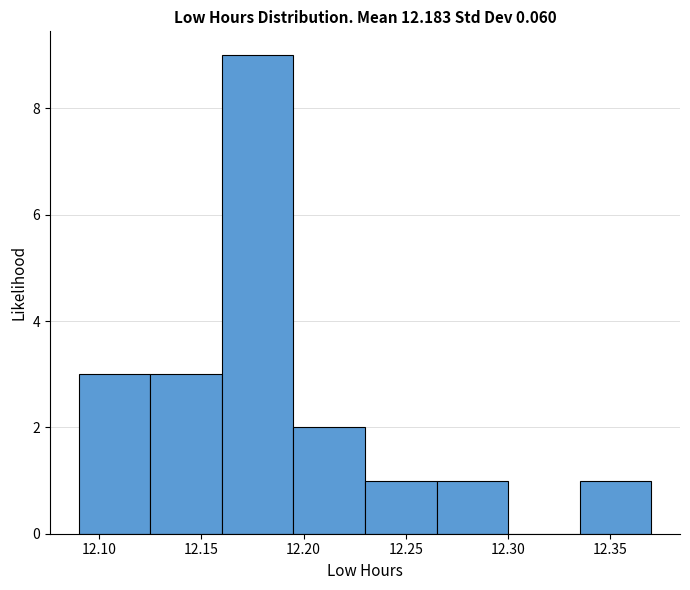

Reading left to right, list every bar in this chart as the range it spans on the x-axis followed by its height. The values are not printed on the chart, so give them approximately, as read against the axis.

12.090 to 12.125: 3
12.125 to 12.160: 3
12.160 to 12.195: 9
12.195 to 12.230: 2
12.230 to 12.265: 1
12.265 to 12.300: 1
12.300 to 12.335: 0
12.335 to 12.370: 1